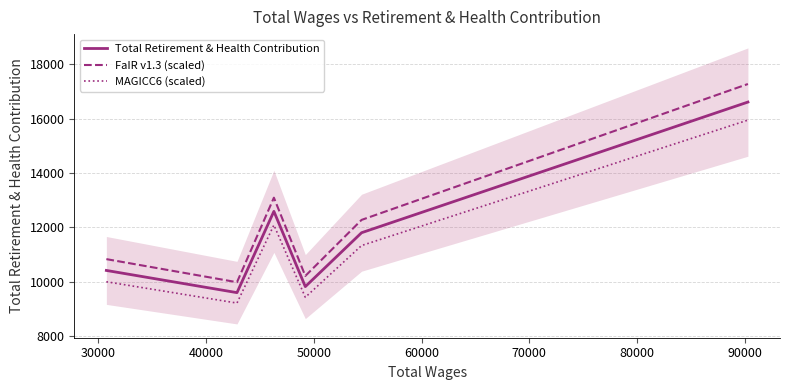

What is the average value of the FaIR v1.3 (scaled) series?

12272.0